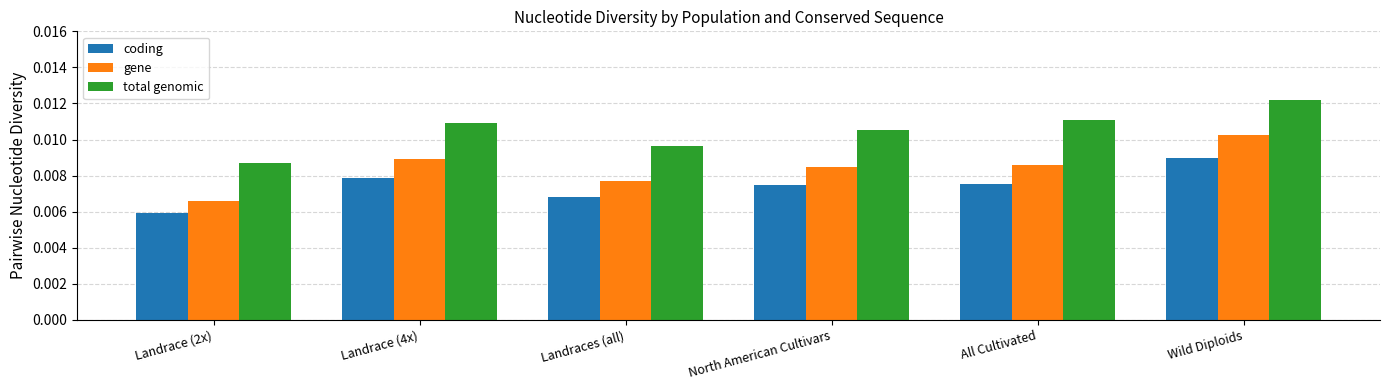

Which series has the widest spread of values?

gene